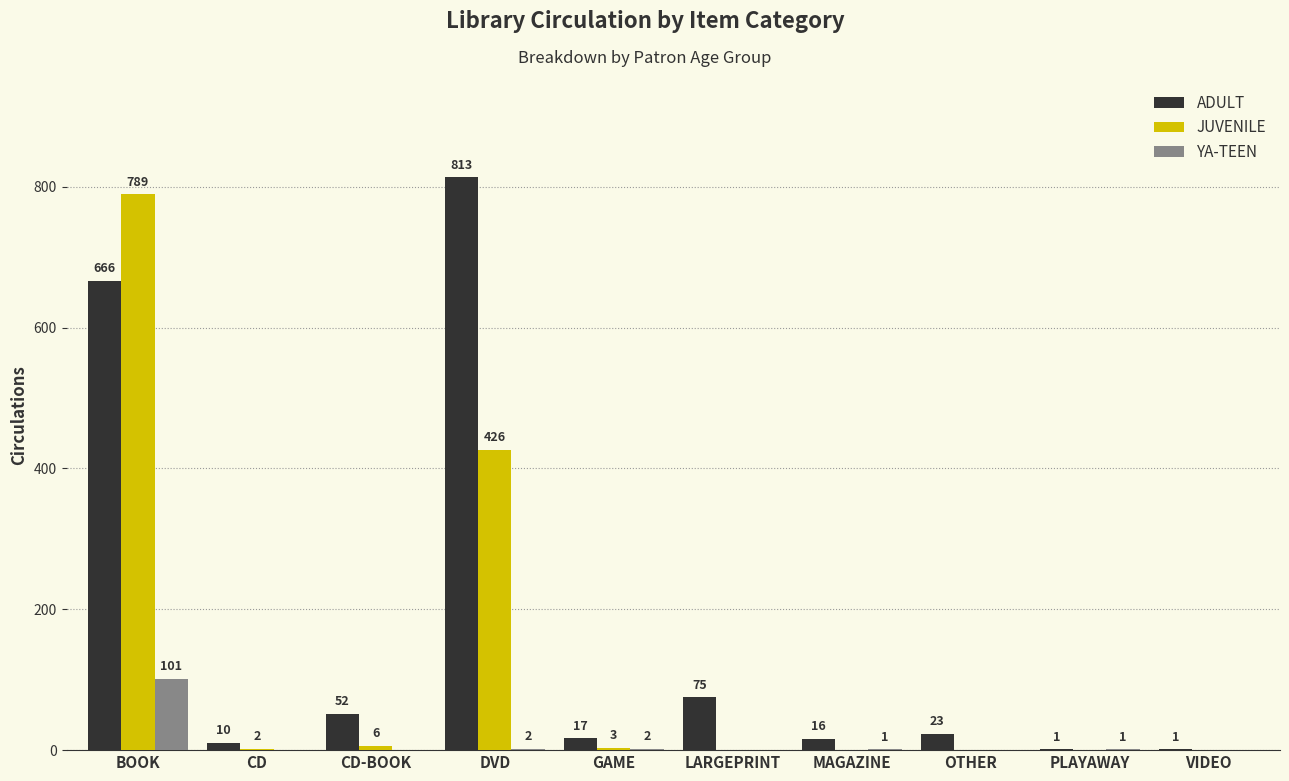

Which series changed the most between BOOK and CD?

JUVENILE